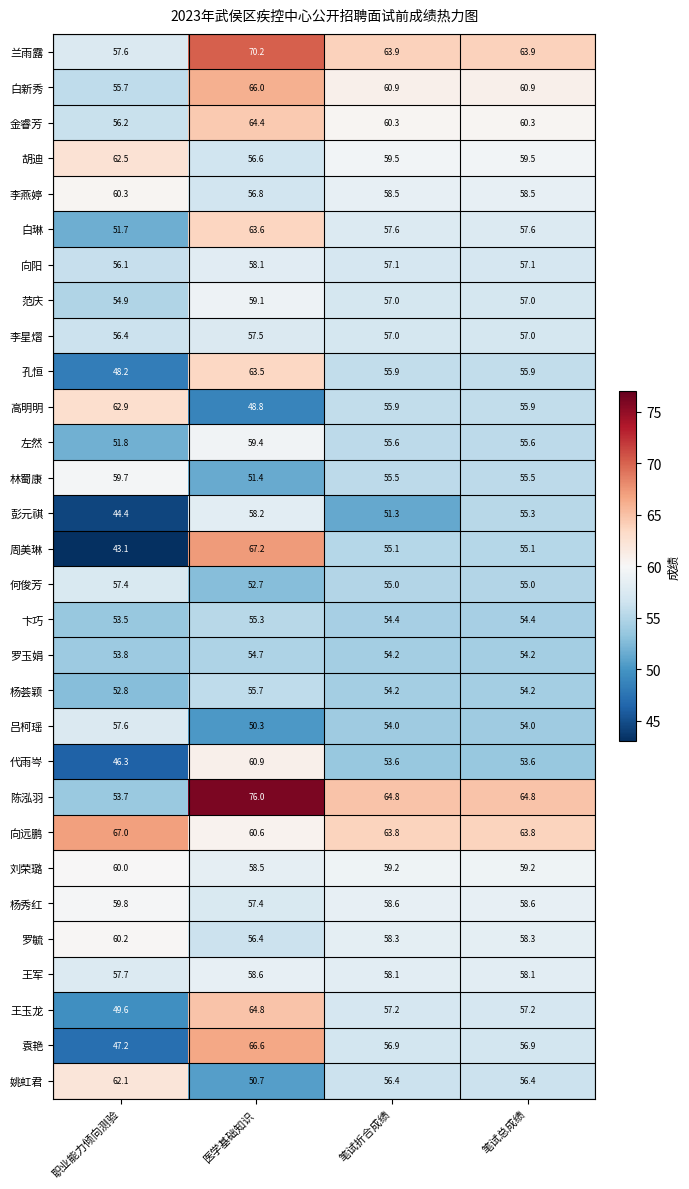

What is the difference between the maximum and minimum values in the 胡迪 series?

5.9